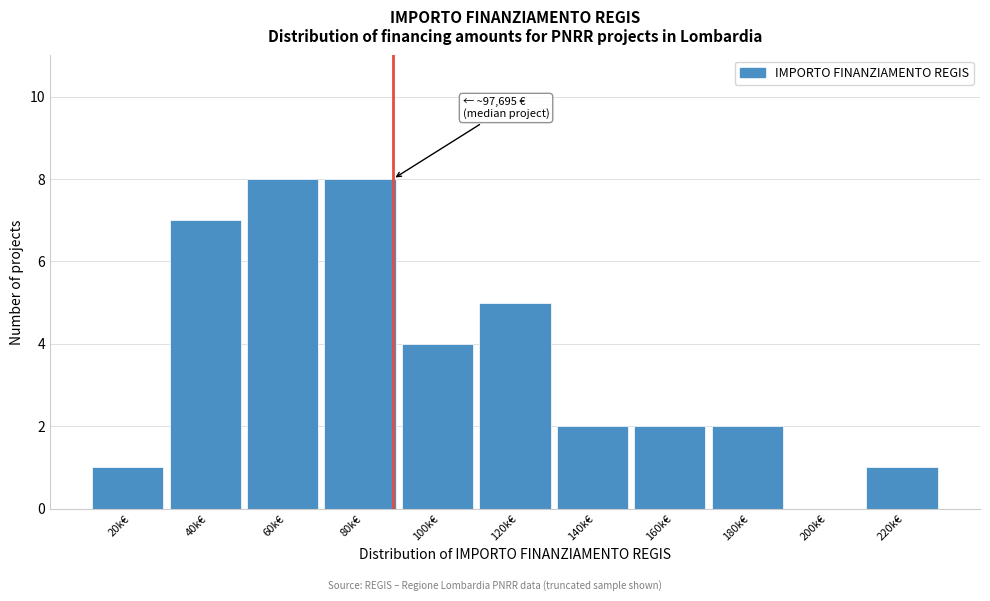

Reading left to right, list all the values displayed in this chart.

20k€=1	40k€=7	60k€=8	80k€=8	100k€=4	120k€=5	140k€=2	160k€=2	180k€=2	200k€=0	220k€=1